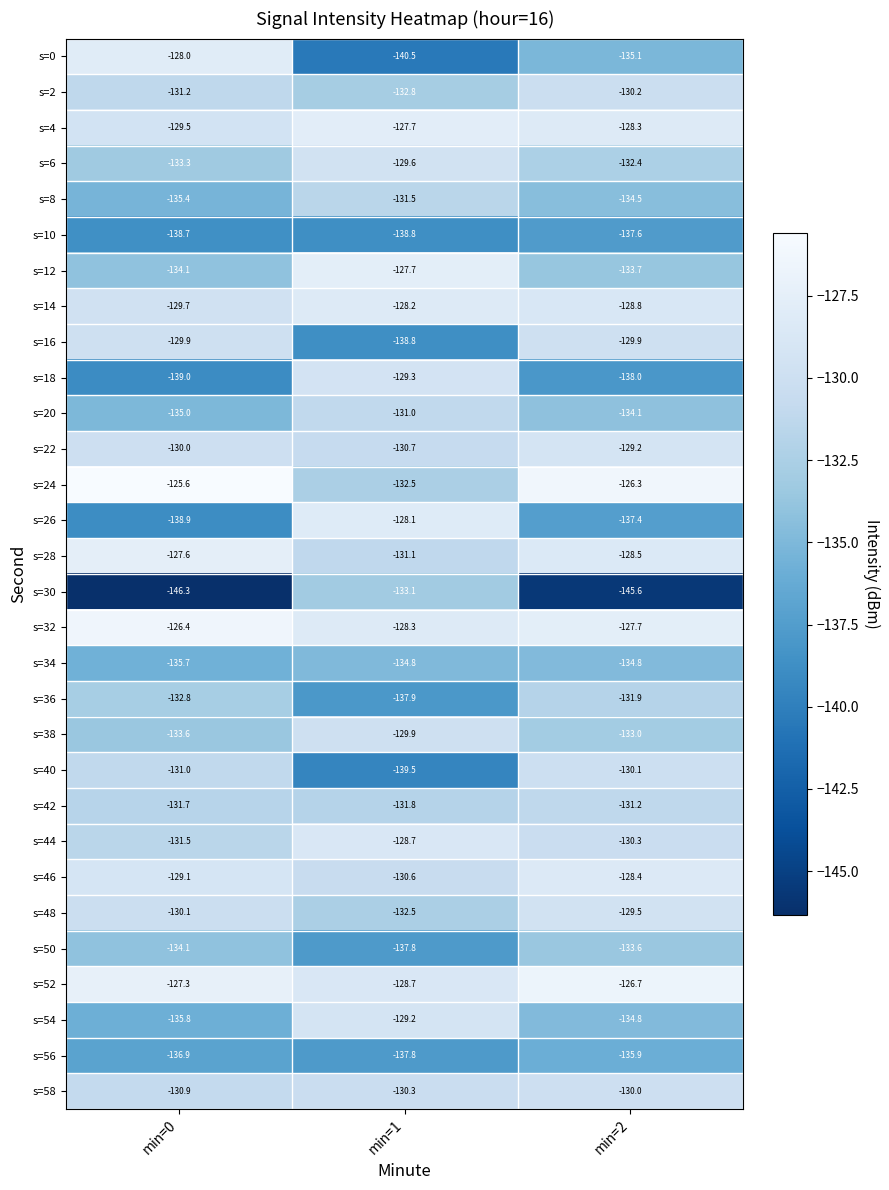

Which series has the largest total across all categories?

s=32